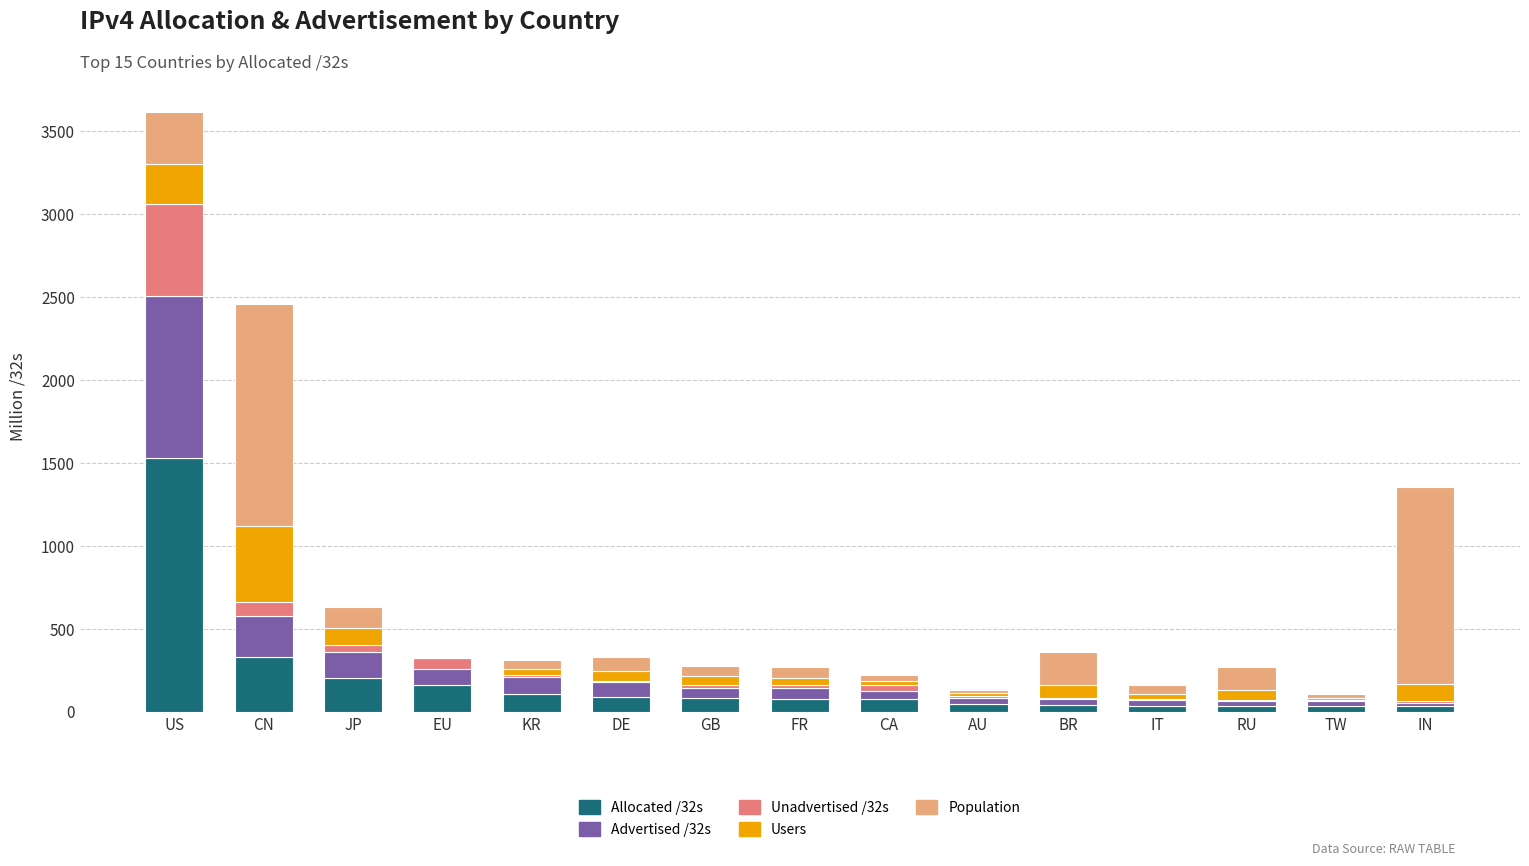

At which label does Allocated /32s reach its peak?

US